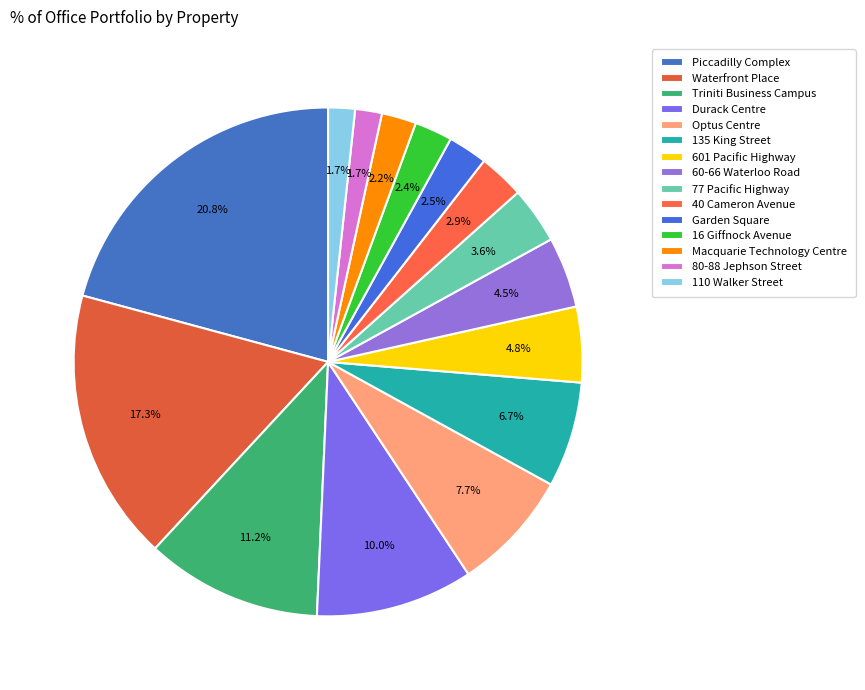

How many slices are in this pie chart?

15